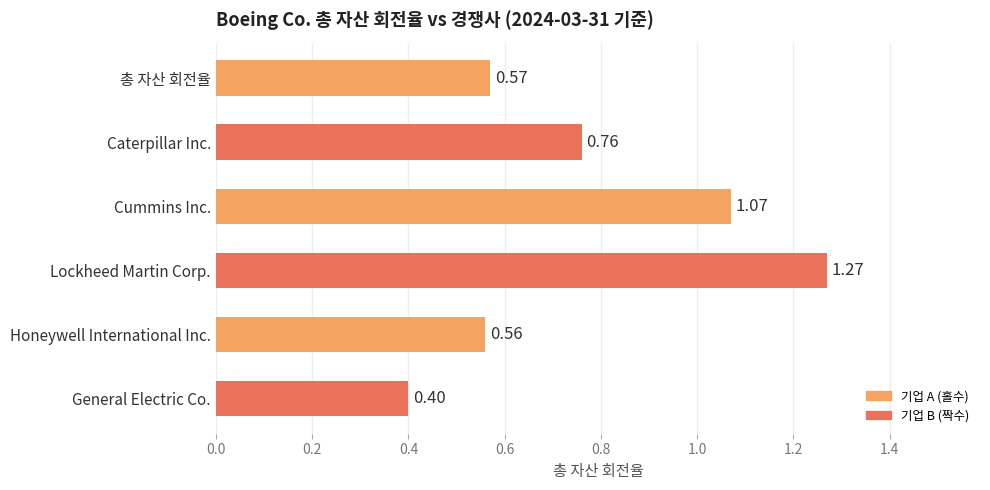

What is the change in value from Cummins Inc. to General Electric Co.?

-0.7